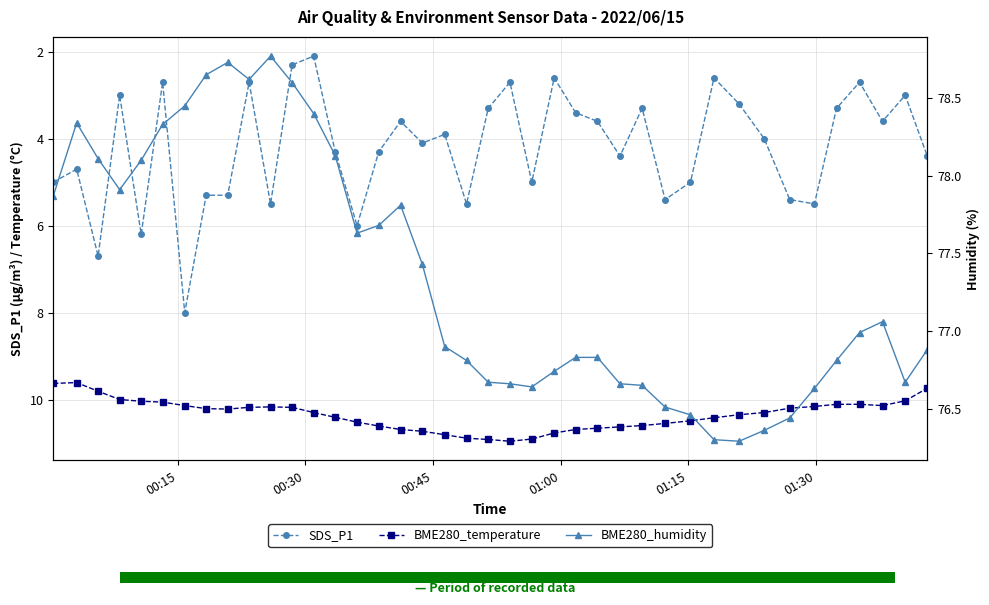

How many groups of bars are there?

40